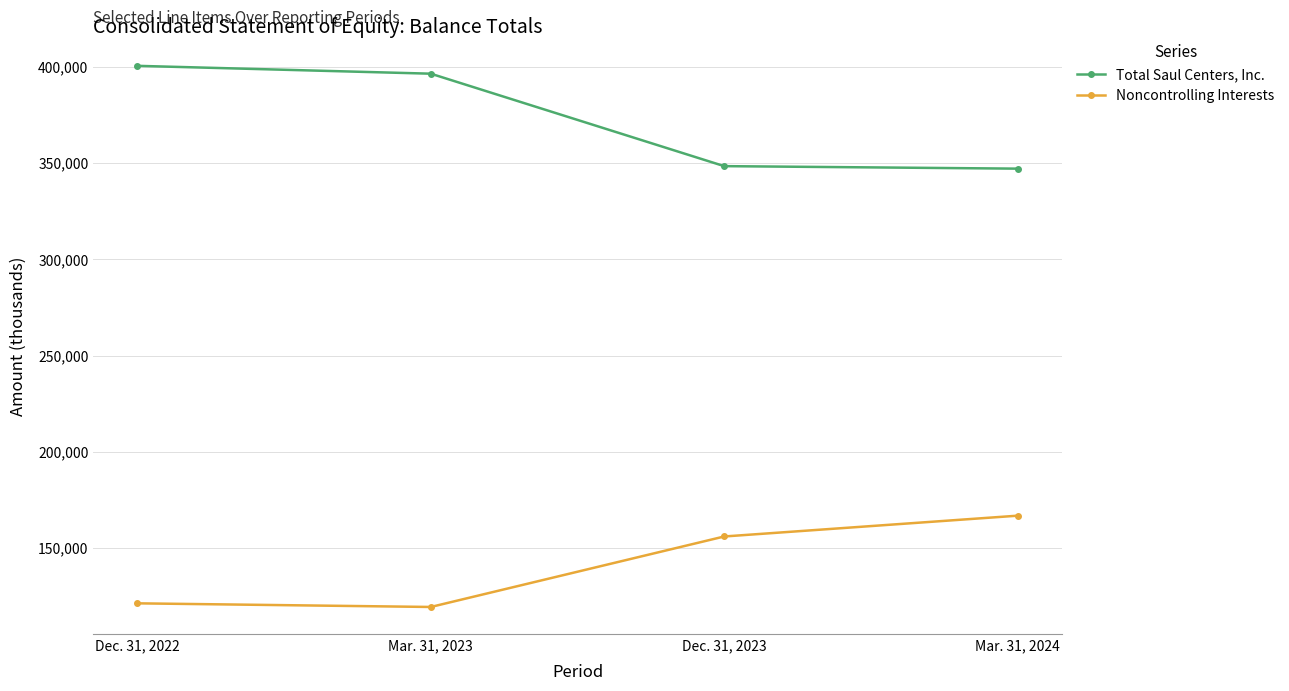

What is the label of the 1st point from the left?

Dec. 31, 2022